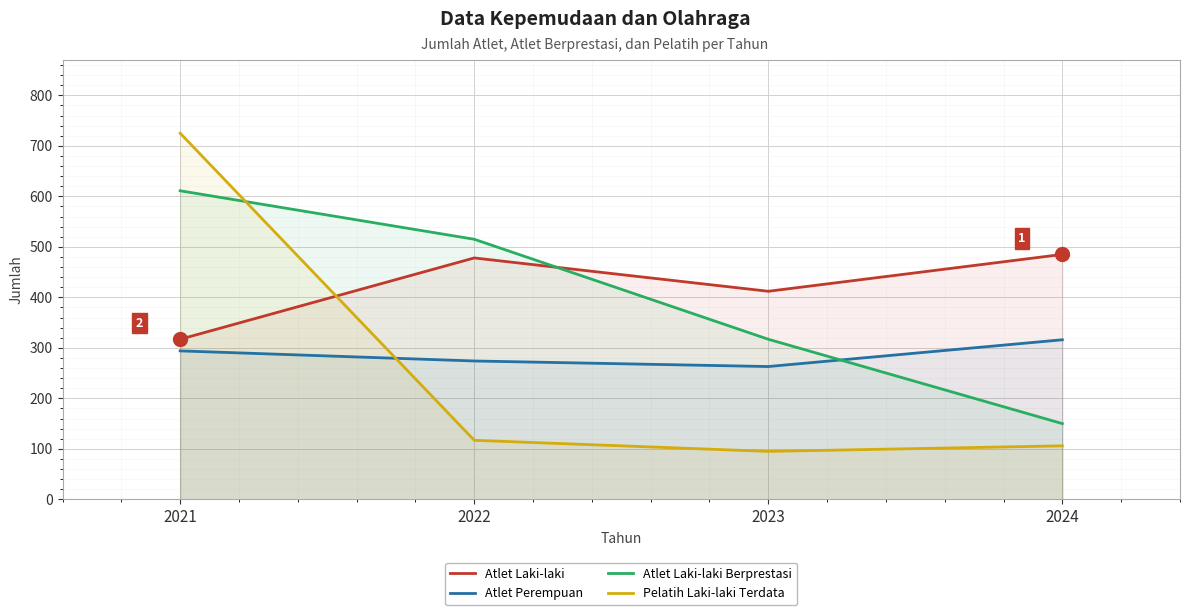

Where does the Atlet Laki-laki Berprestasi series first go above 515?

2021